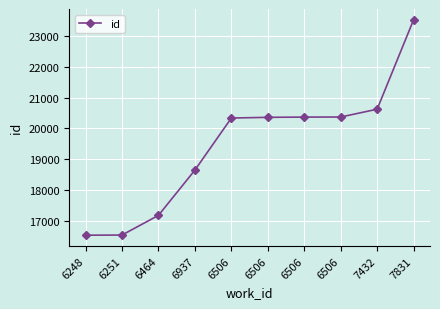

Rank the categories by value from highest to lowest.

7831, 7432, 6506, 6506, 6506, 6506, 6937, 6464, 6251, 6248